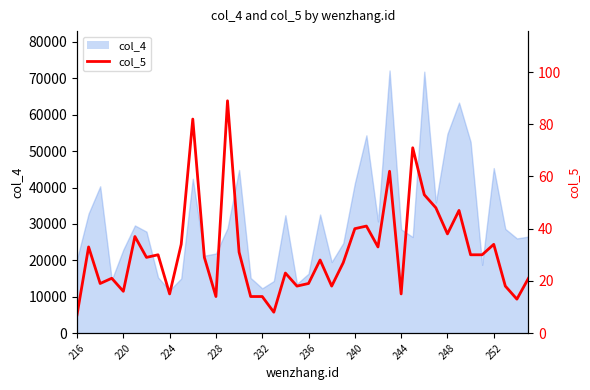

At which category does the chart reach its minimum across all series?

216